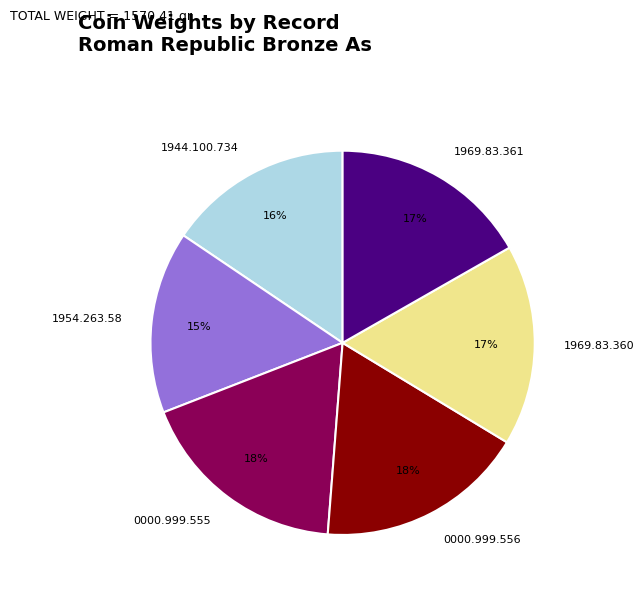

Do 0000.999.556 and 1954.263.58 together represent more than half of the pie?

No